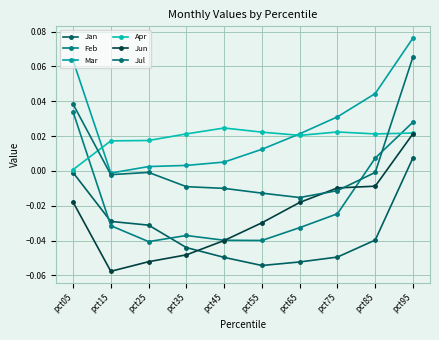

List the labels in order of Jul value, smallest first.

pct65, pct55, pct75, pct45, pct35, pct15, pct25, pct85, pct05, pct95